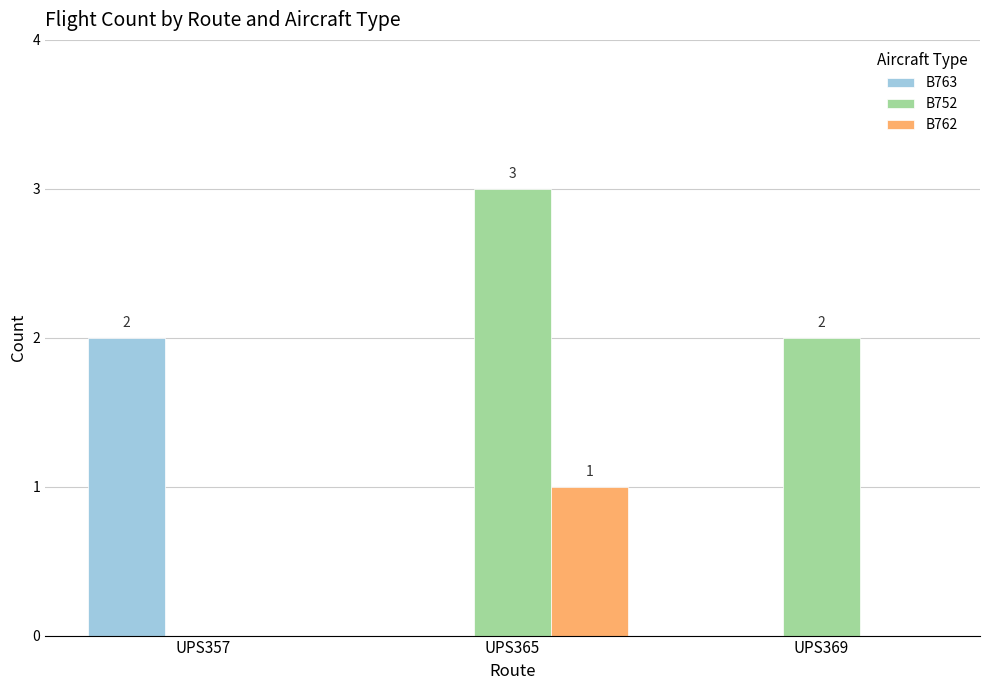

Is the value of B762 at UPS369 greater than the value of B763 at UPS357?

No